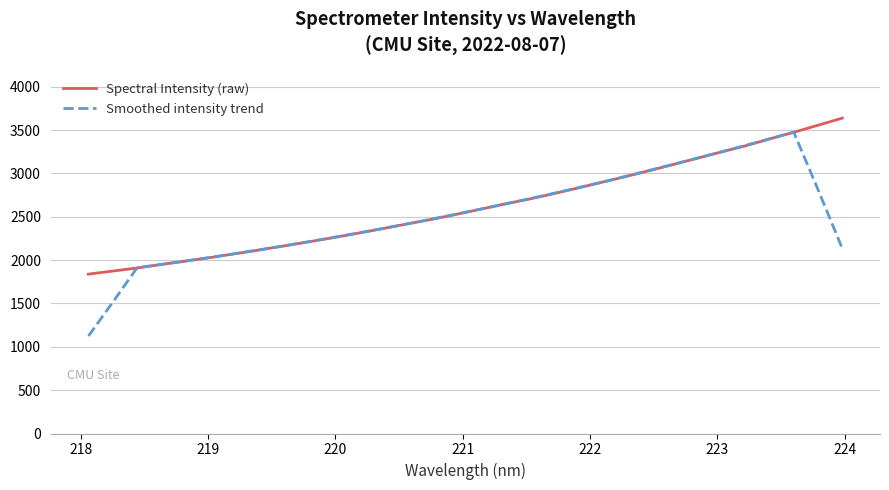

What is the highest value of the Spectral Intensity (raw) series?

3637.7